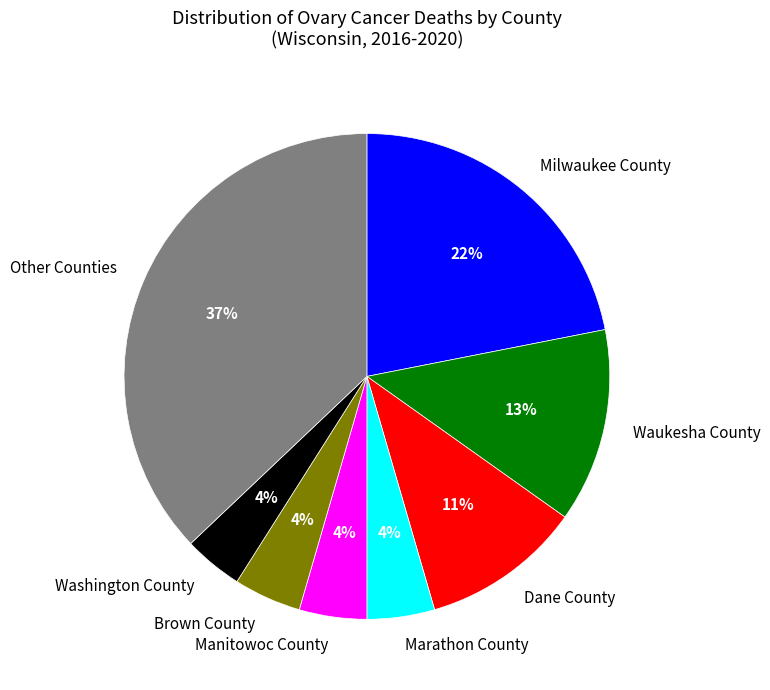

How many slices are in this pie chart?

8